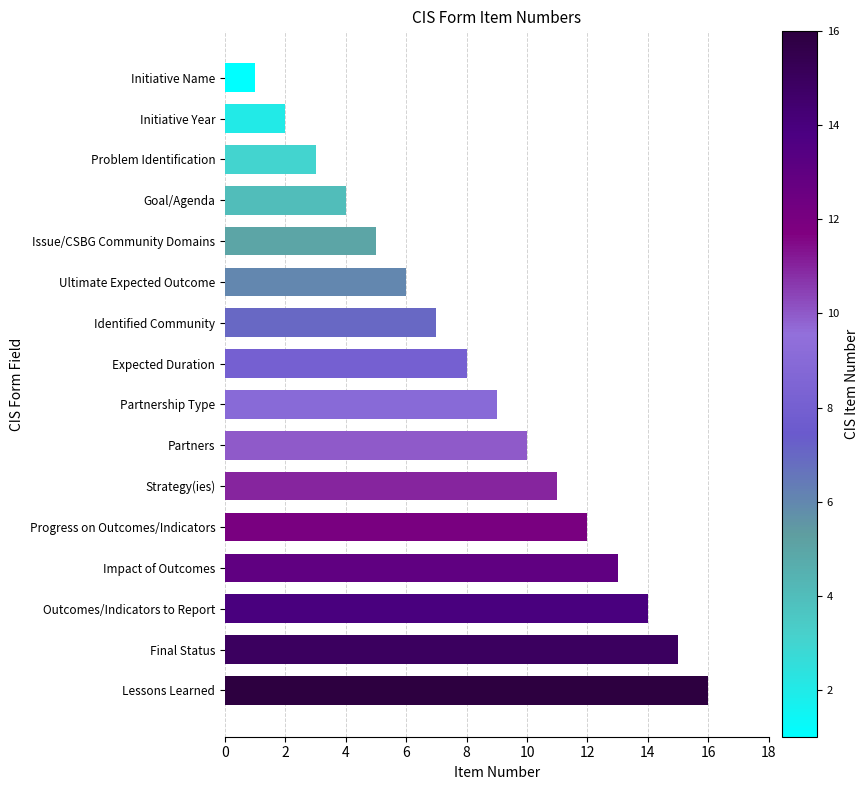

What is the change in value from Impact of Outcomes to Lessons Learned?

+3